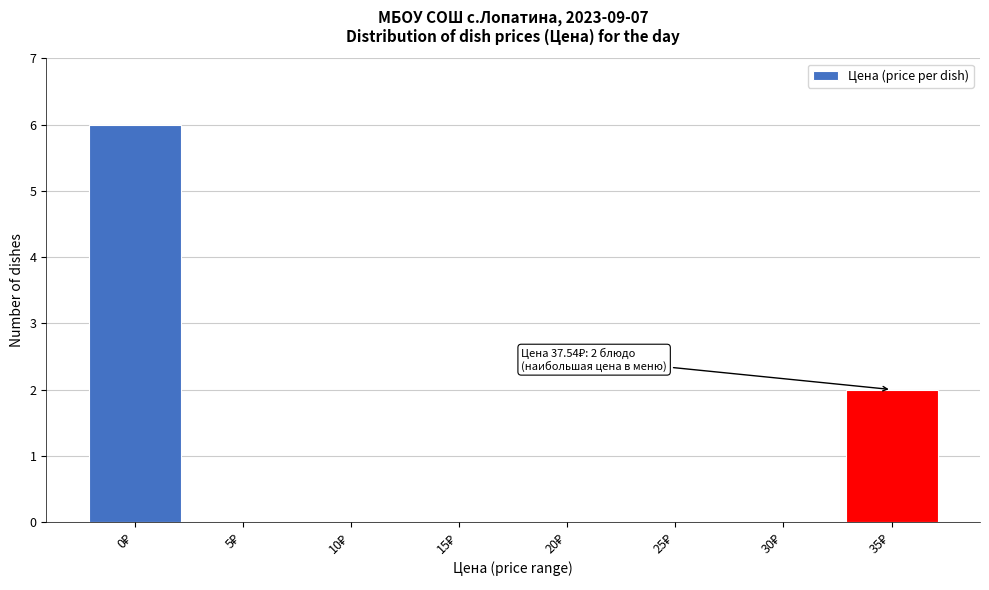

What is the sum of all values?

8